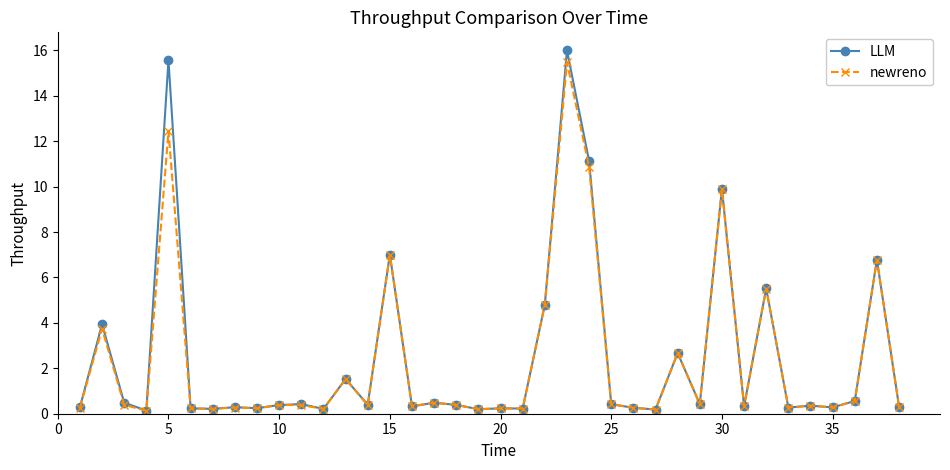

True or false: LLM has more than 1 points higher than both neighbors.

True